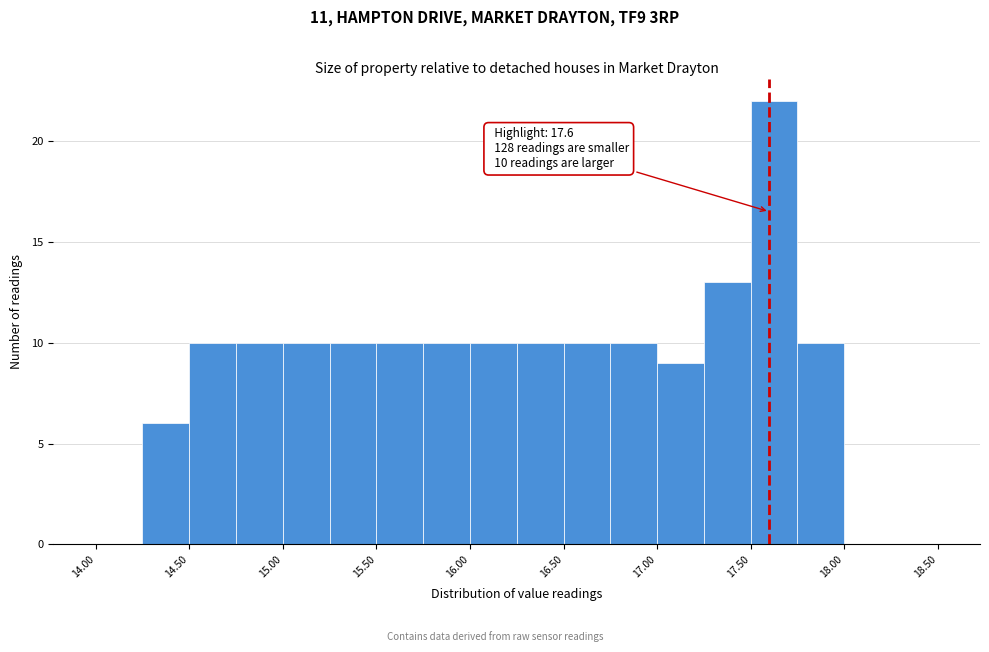

Over which range of the x-axis is the bar tallest?

17.50 to 17.75